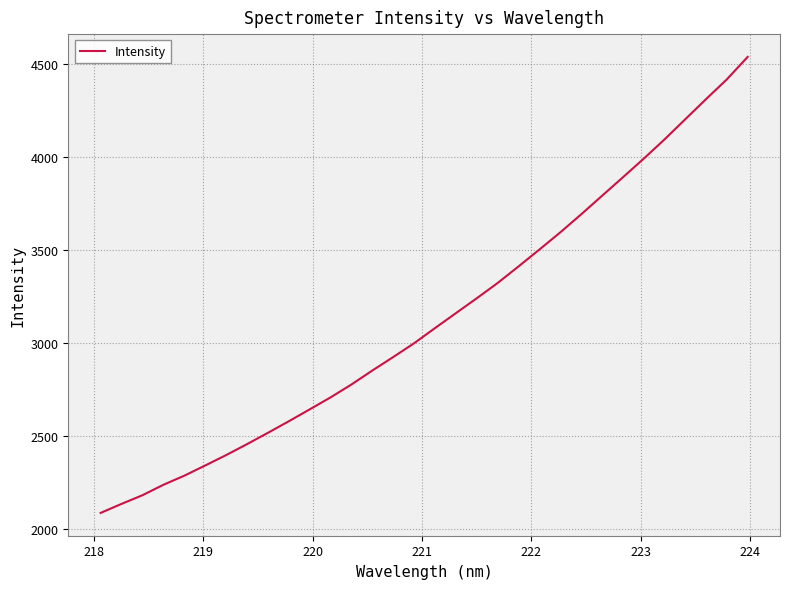

Count the number of data series in this chart.

1